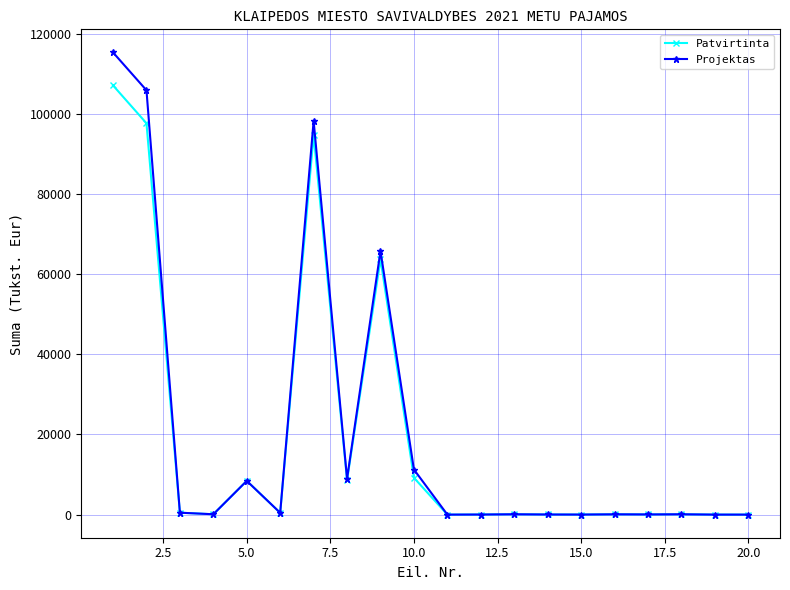

What is the greatest value displayed?

115340.0